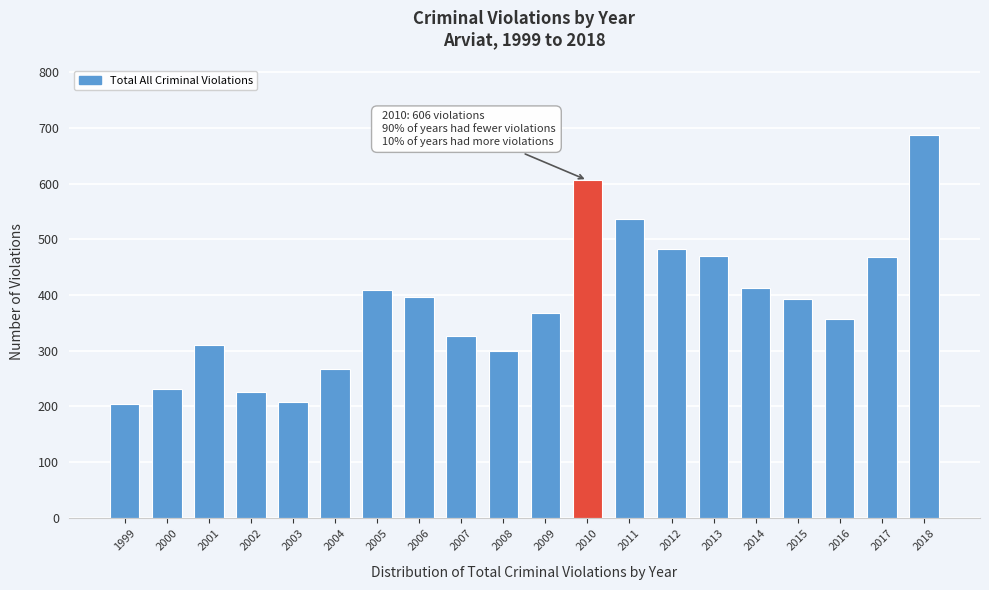

The value at 2003 is 208. True or false?

True